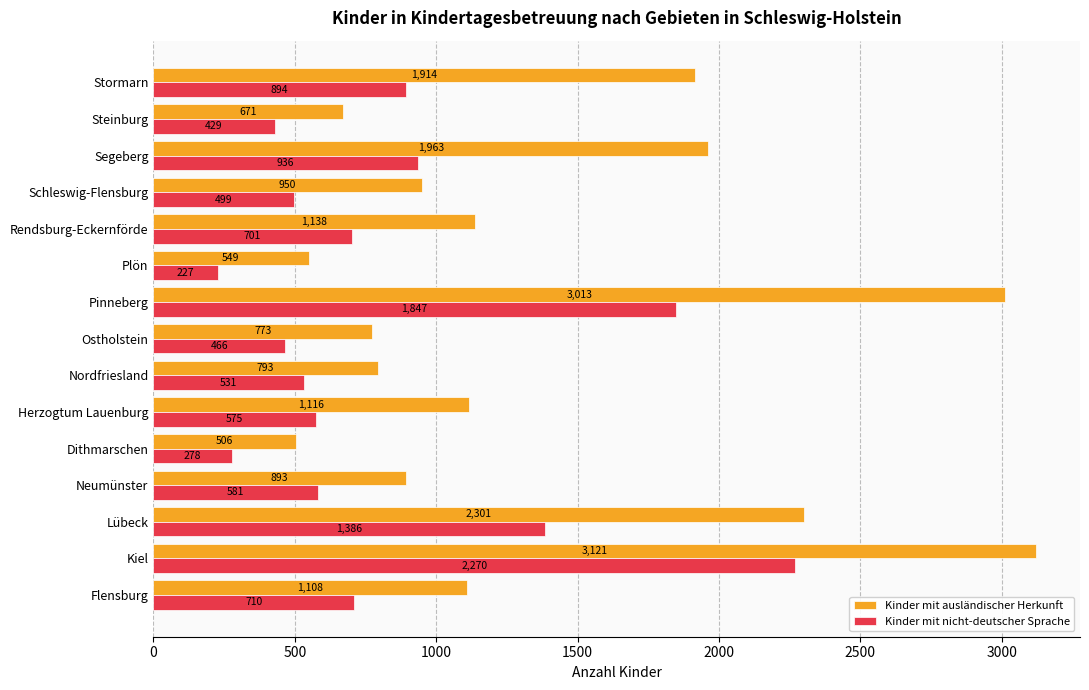

What is the difference between the second highest and second lowest values in the Kinder mit nicht-deutscher Sprache series?

1569